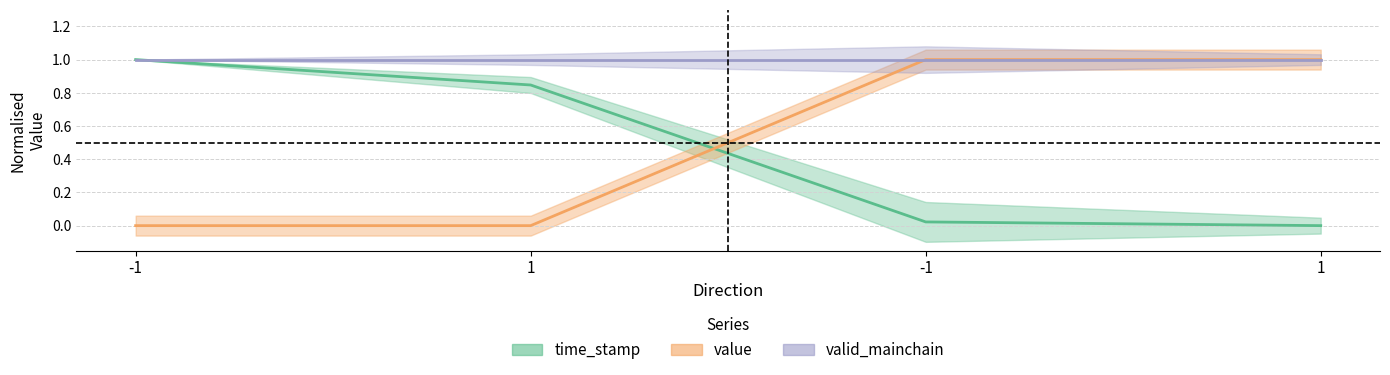

Between 1 and -1, which is larger?

1